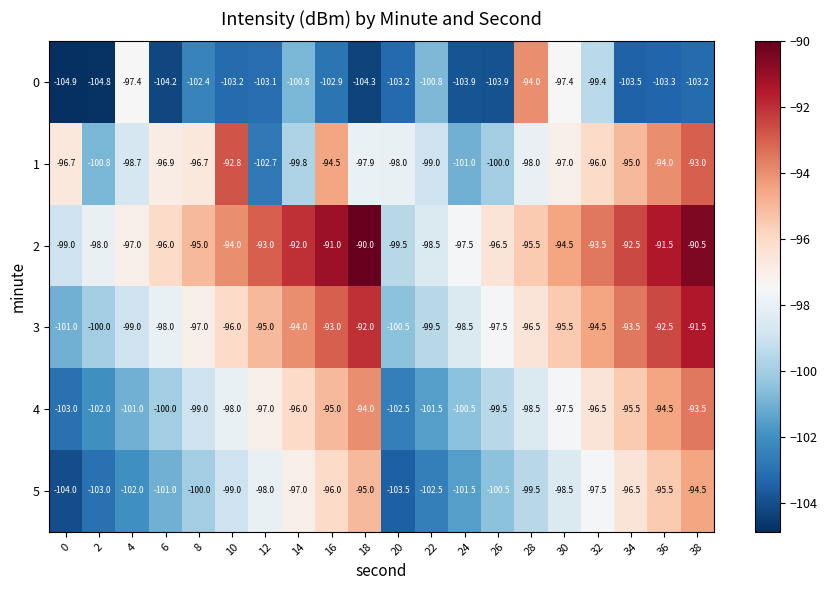

Which series has the largest total across all categories?

2